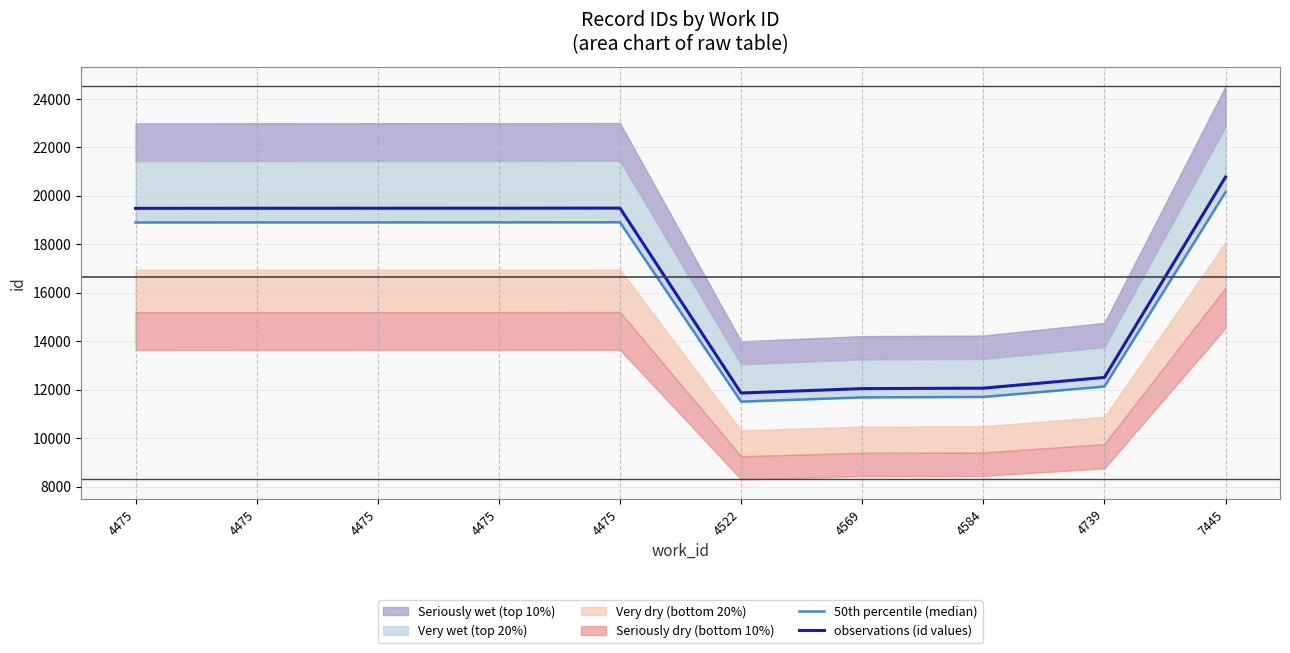

Reading right to left, list all the values displayed in this chart.

50th percentile (median): 7445=20152.7	4739=12129.9	4584=11701.1	4569=11682.7	4522=11507.1	4475=18908.2	4475=18905.3	4475=18904.3	4475=18903.4	4475=18900.5
observations (id values): 7445=20776.0	4739=12505.0	4584=12063.0	4569=12044.0	4522=11863.0	4475=19493.0	4475=19490.0	4475=19489.0	4475=19488.0	4475=19485.0